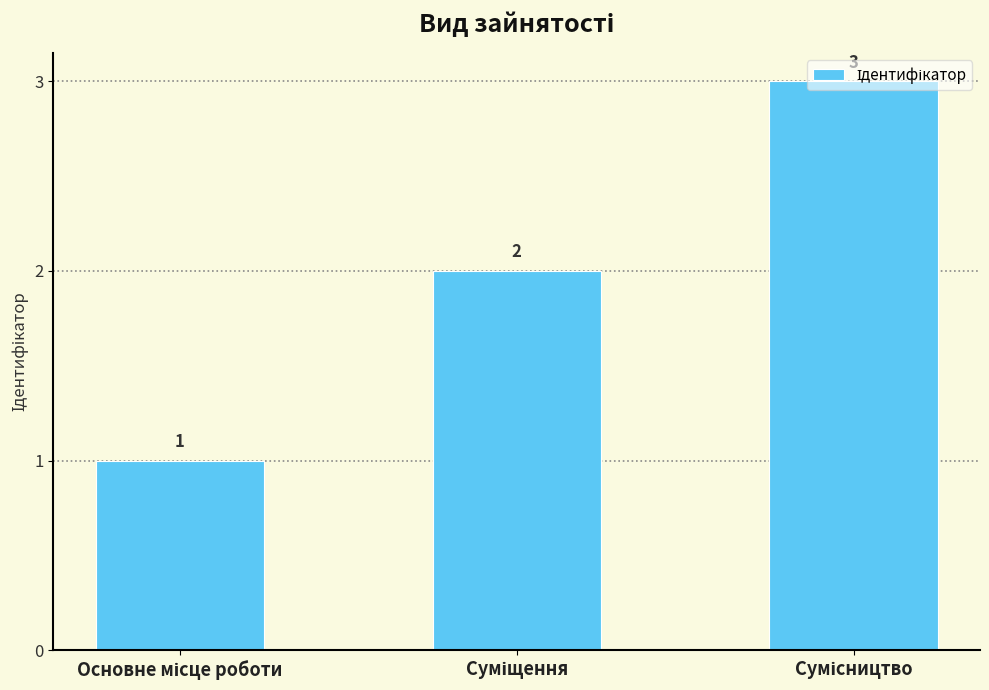

What is the greatest value displayed?

3